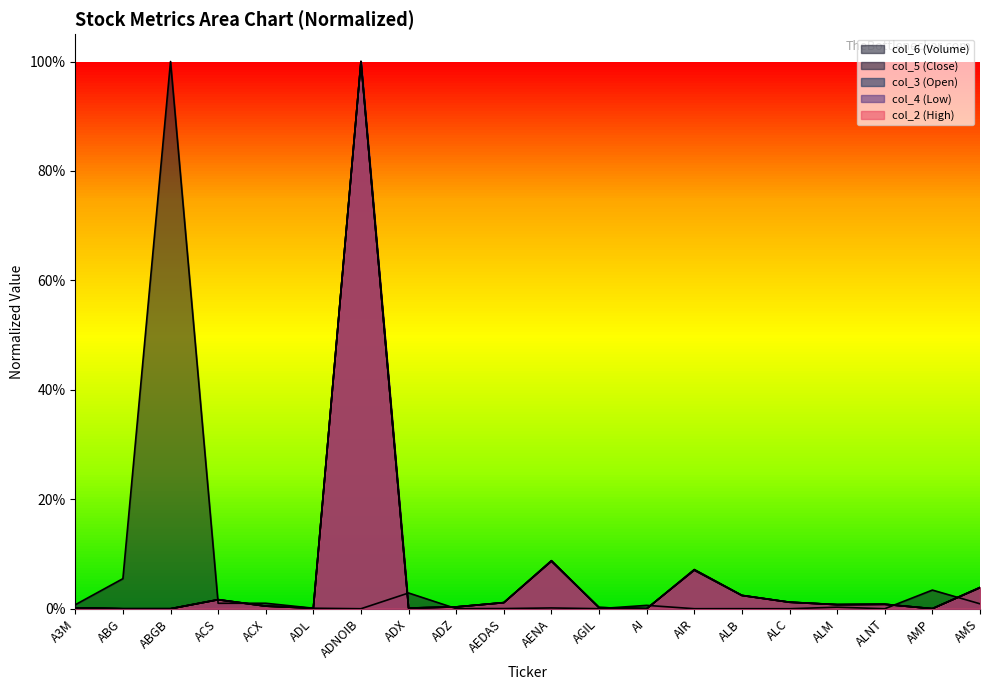

Where do col_6 and col_5 first cross each other?

ABGB and ACS